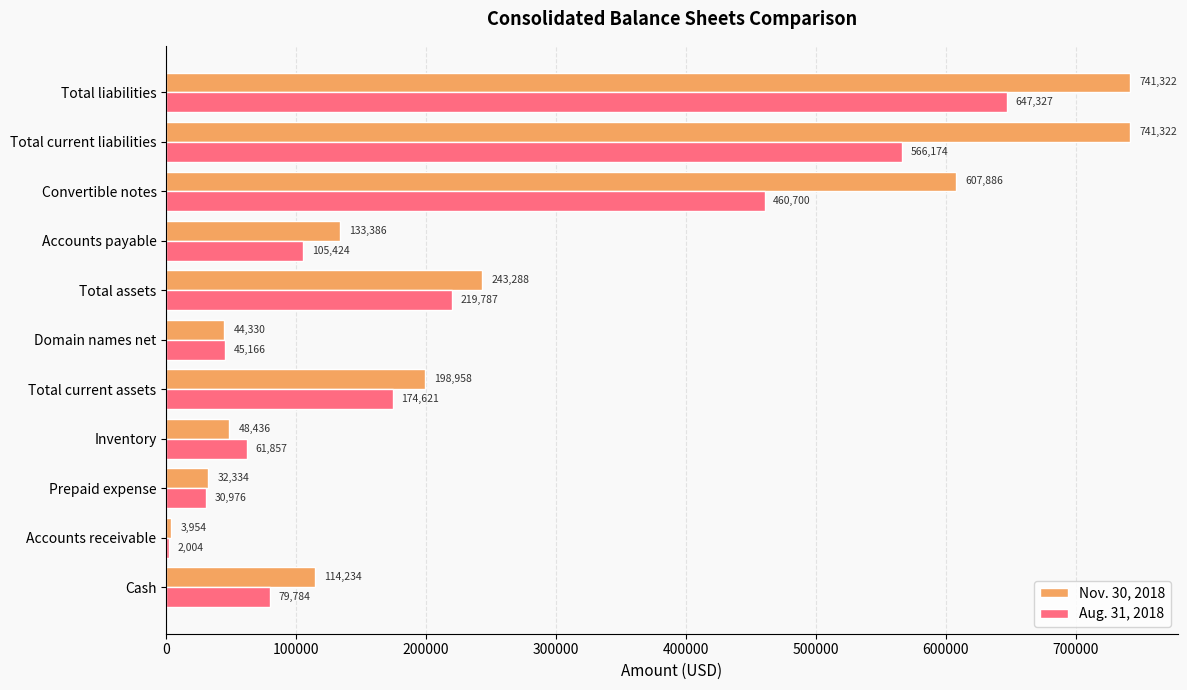

Which category has the highest value in the Aug. 31, 2018 series?

Total liabilities